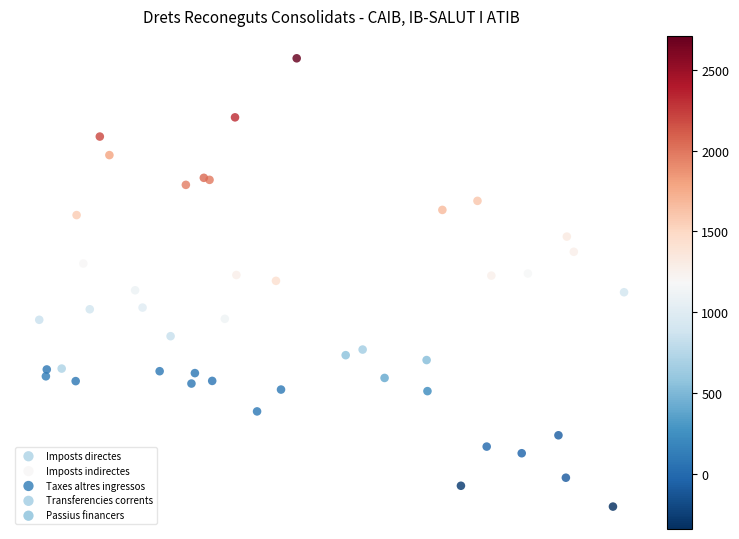

What are all the series names shown in the legend?

Imposts directes, Imposts indirectes, Taxes altres ingressos, Transferencies corrents, Passius financers